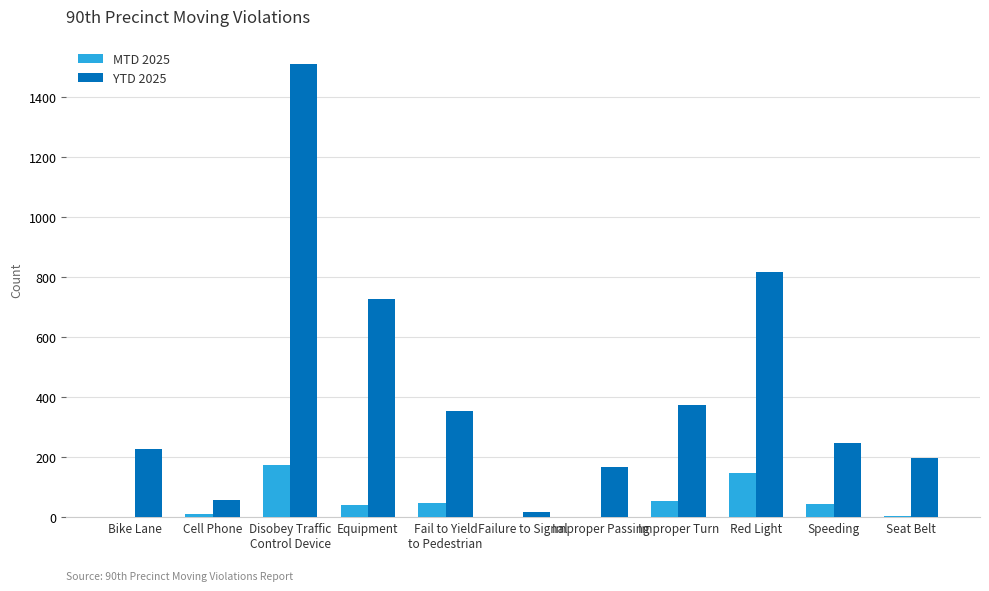

Does the chart contain stacked bars?

No